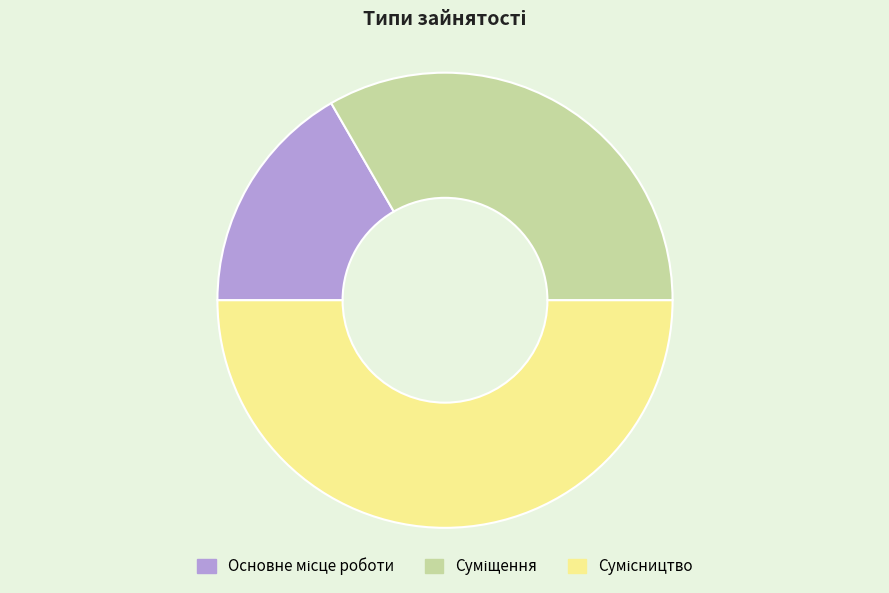

To the nearest percent, what is the combined percentage of Сумісництво and Основне місце роботи?

67%